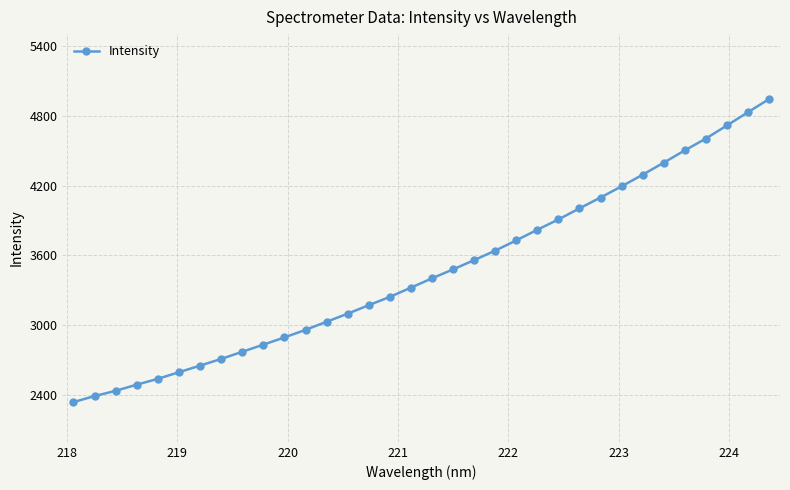

What is the value of the 3rd point from the left?

2437.8